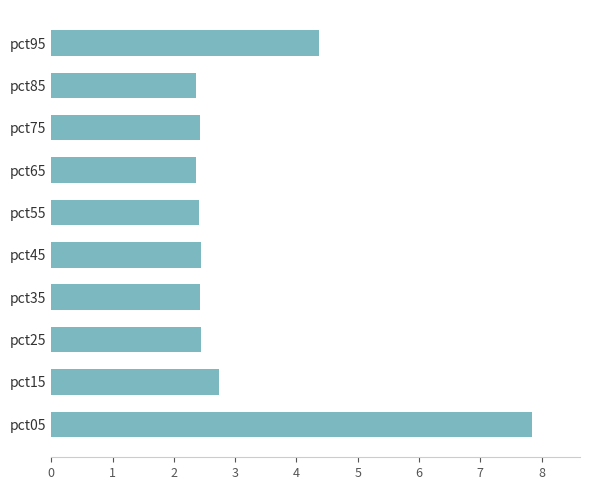

What is the maximum value shown in the chart?

7.8